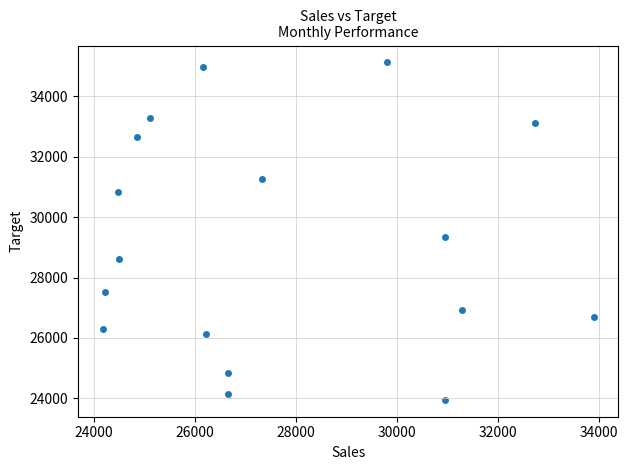

What Y value in the scatter plot is closest to 29535?

29343